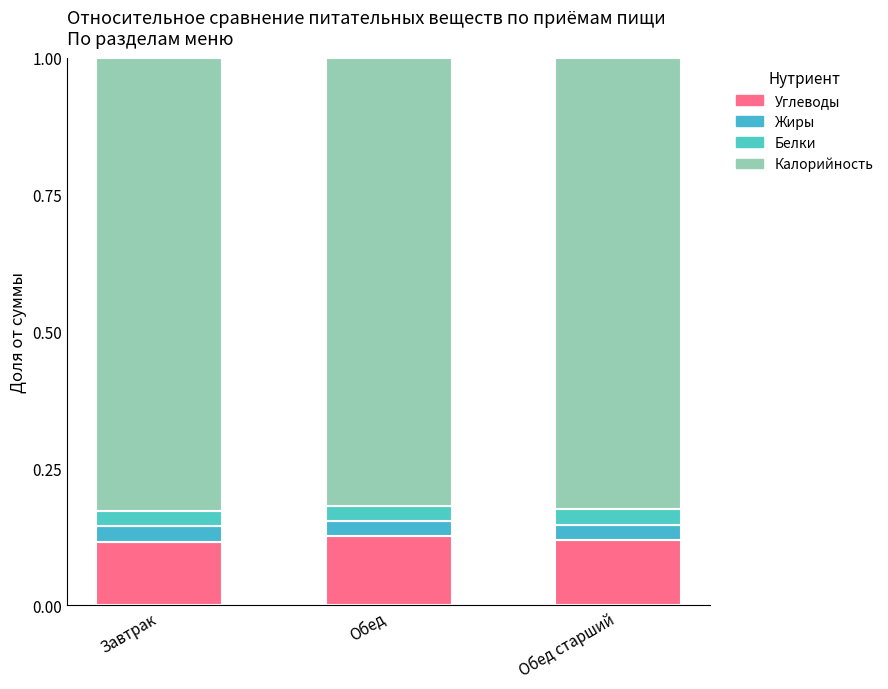

Does the chart contain any negative values?

No